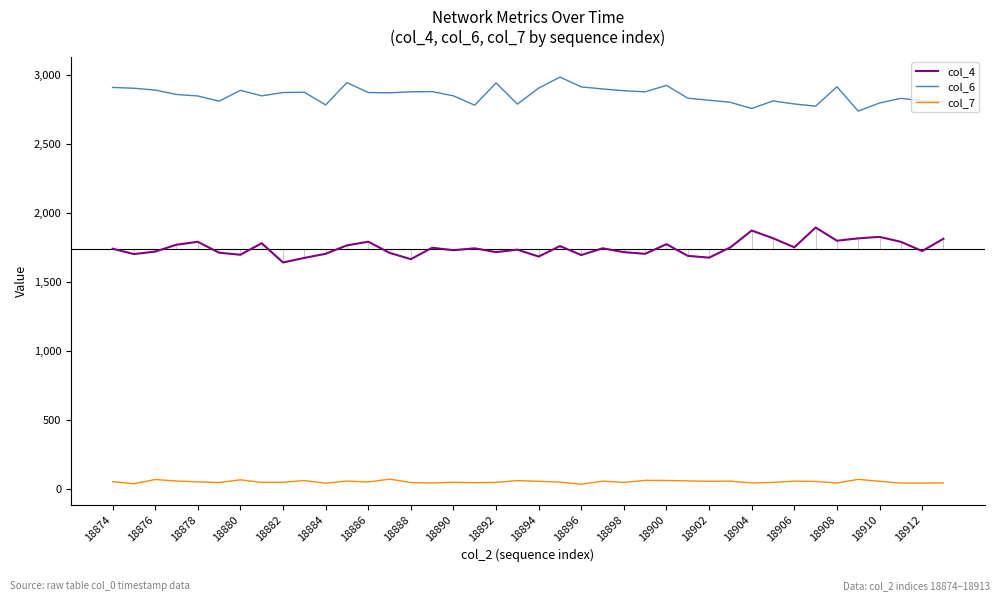

Rank the series by their average value, from lowest to highest.

col_7, col_4, col_6